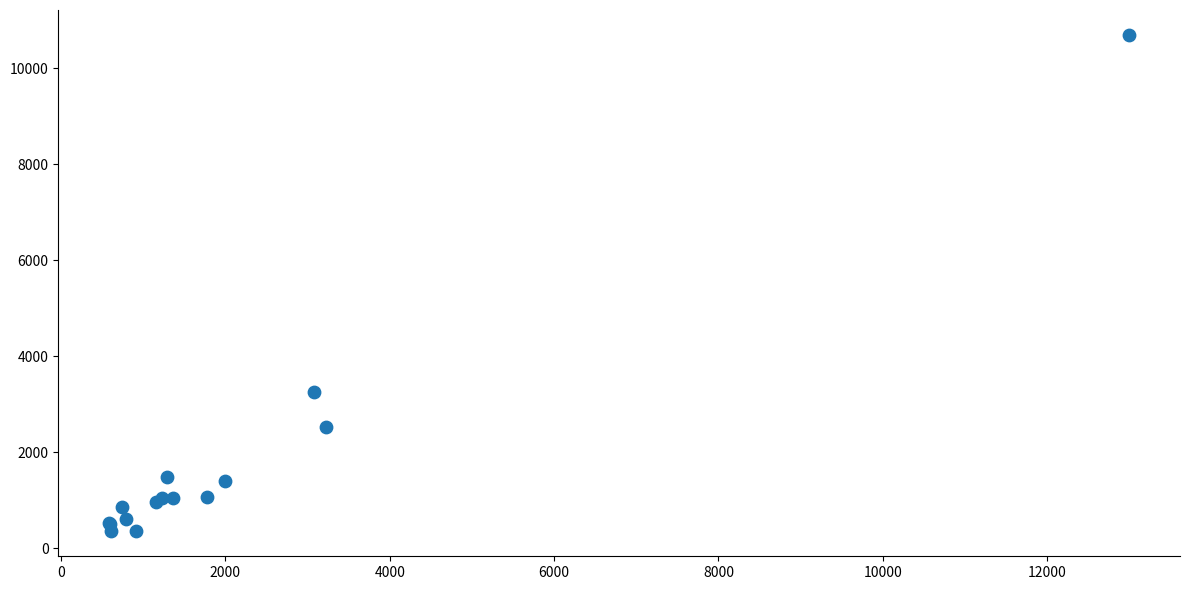

What Y value in the scatter plot is closest to 5520?

3248.7